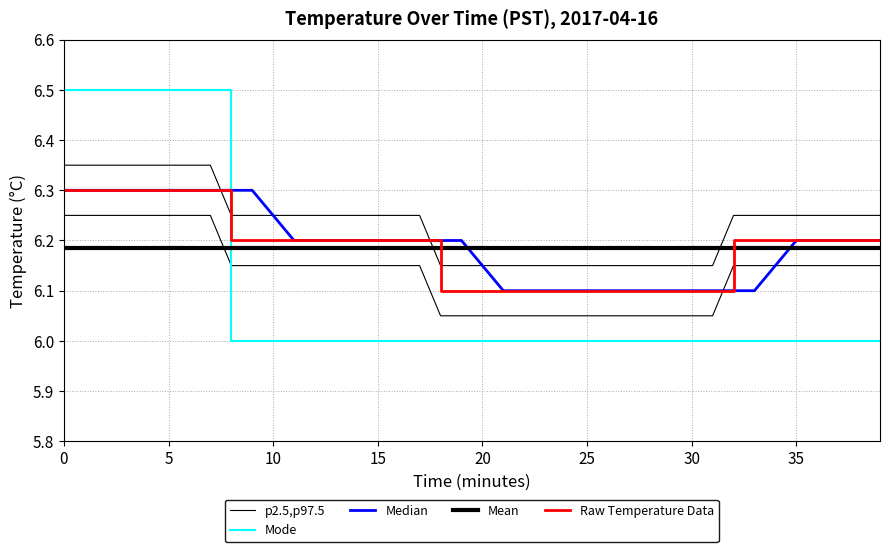

How many intersections are there between Mode and Median?

1